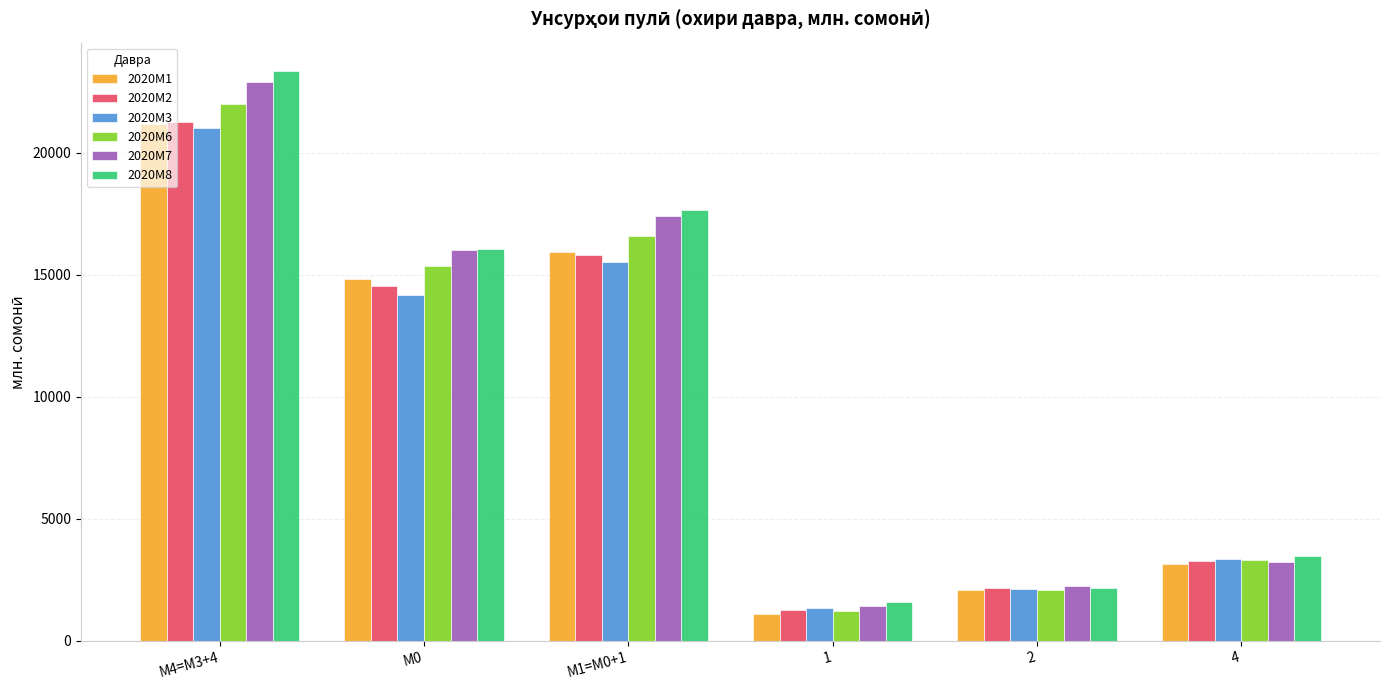

The value of 2020M1 at 1 is 1098.7. True or false?

True